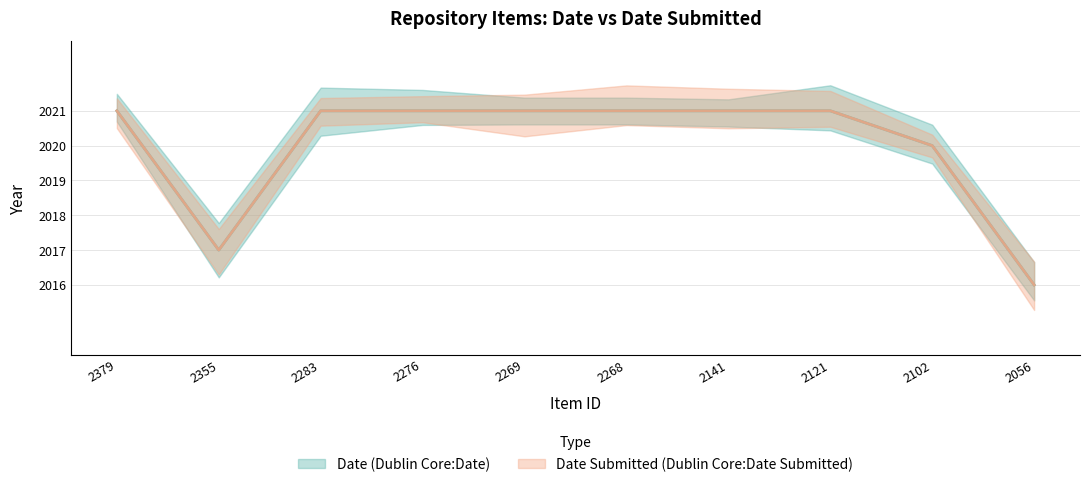

True or false: Date (Dublin Core:Date) and Date Submitted (Dublin Core:Date Submitted) cross at least once.

False